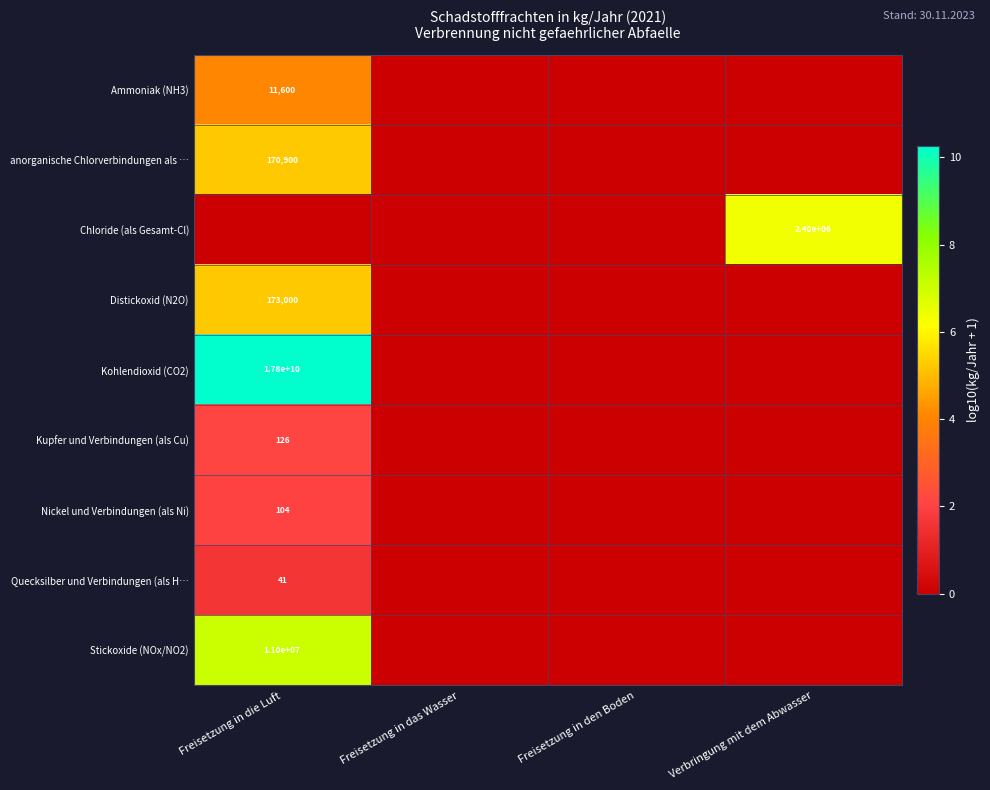

Is it true that anorganische Chlorverbindungen als … equals 170900 at Freisetzung in die Luft?

True